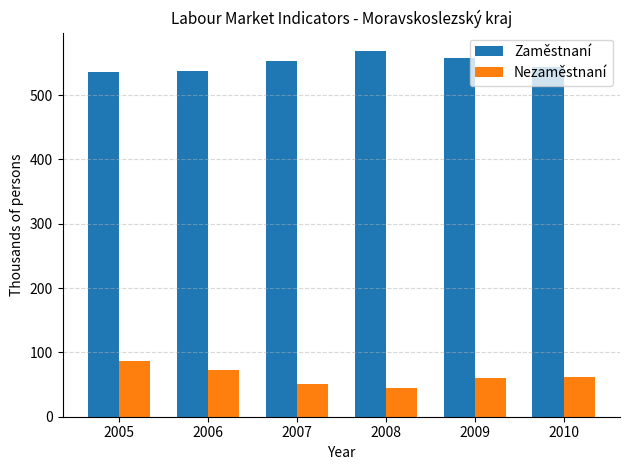

The value of Zaměstnaní at 2008 is 568.6. True or false?

True